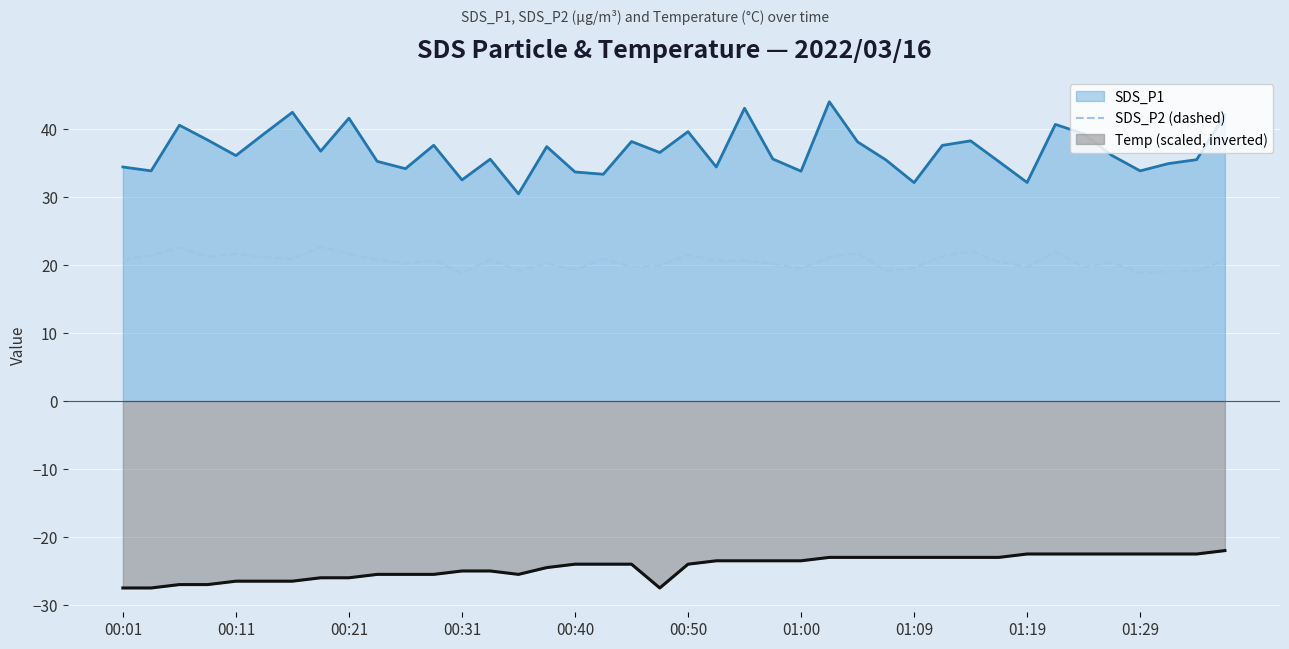

Is it true that SDS_P1 equals 32.1 at 01:09?

True